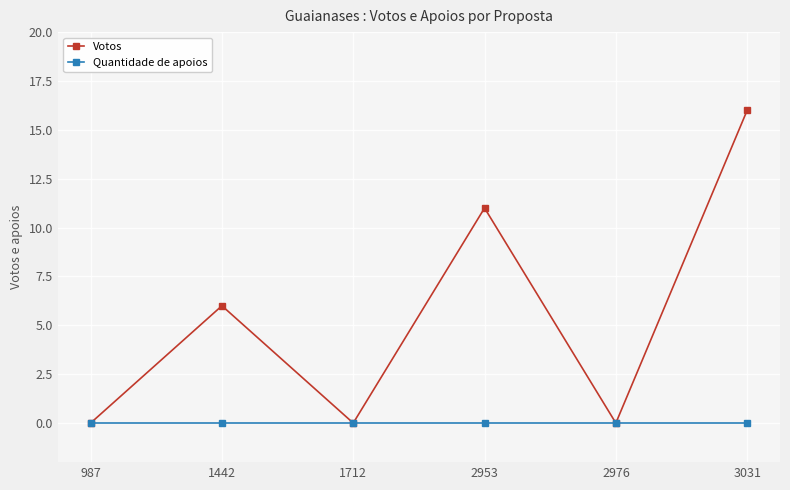

What value does the Votos series have at 1442, to the nearest 10?

10